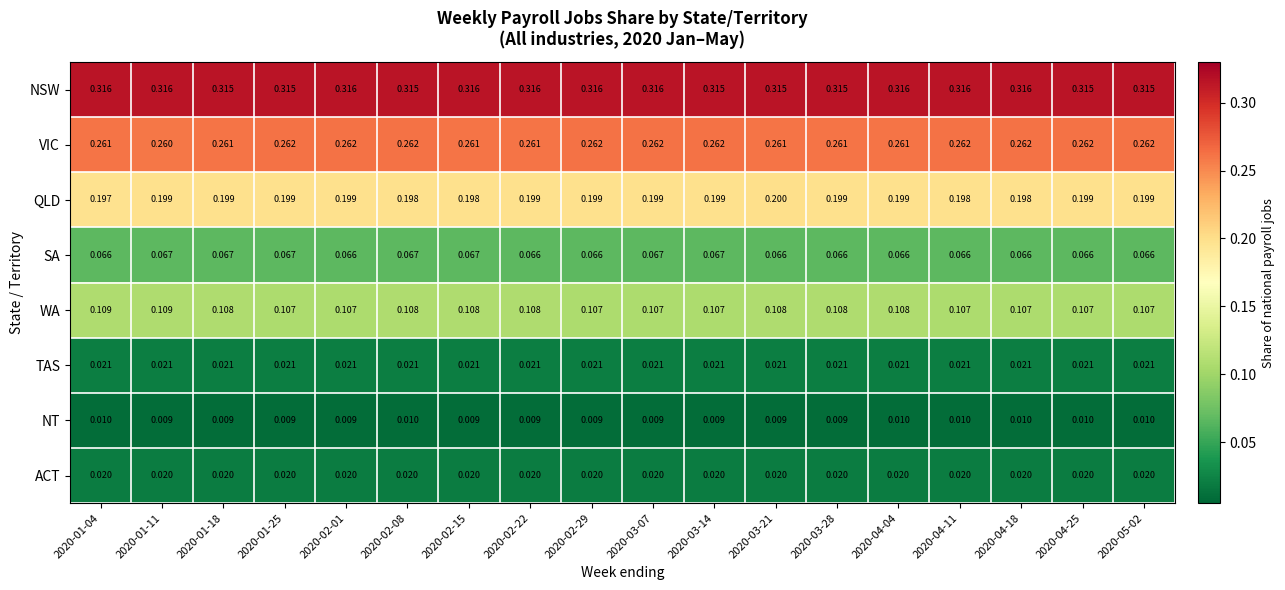

List the series in order of their peak value, highest first.

NSW, VIC, QLD, WA, SA, TAS, ACT, NT